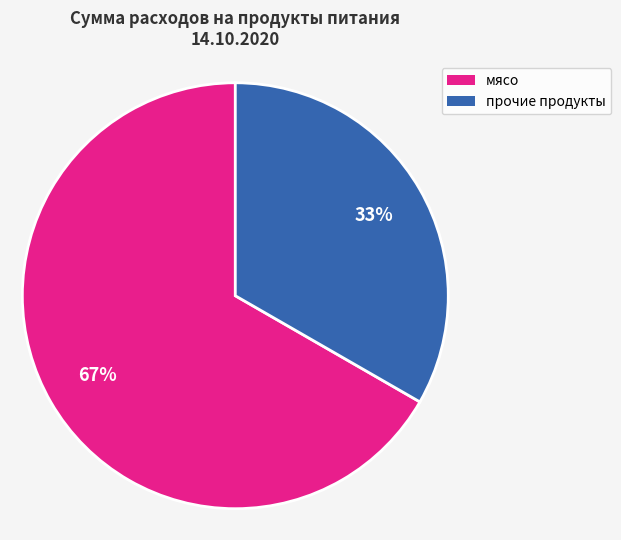

To the nearest percent, what is the average slice percentage?

50%